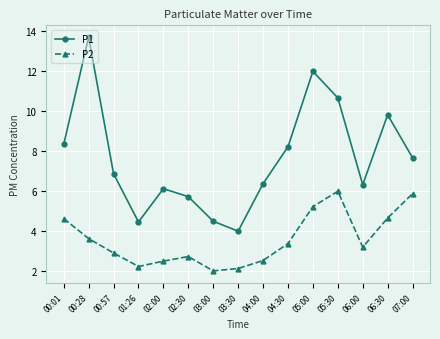

The value of P1 at 03:30 is 4.0. True or false?

True